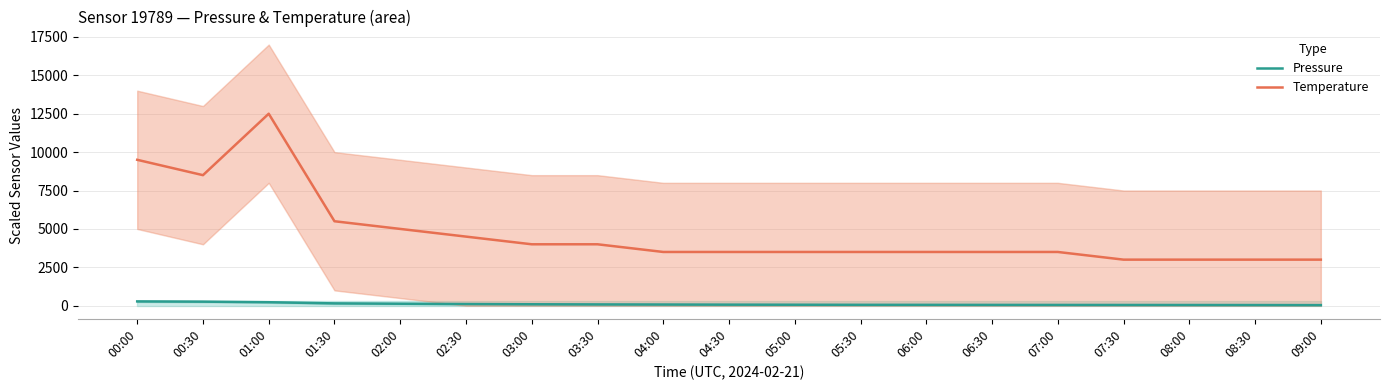

True or false: Temperature has more than 2 points higher than both neighbors.

False